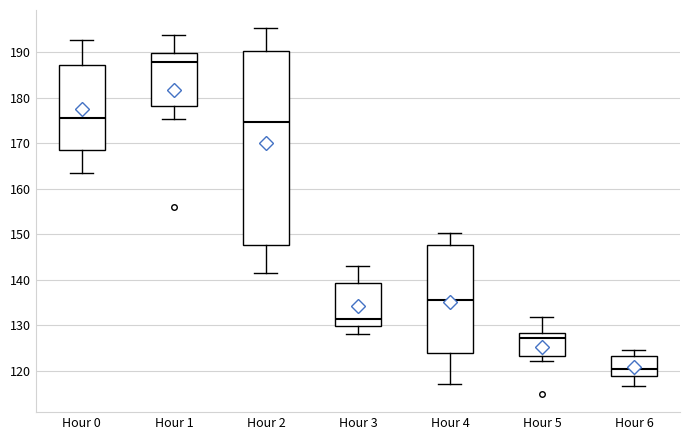

Reading left to right, transcribe this box plot: for each box, give where its median line is, the range the box spans, and where its two whiskers end, as read against the y-axis. The values are not printed on the chart, so give them approximately, as read against the axis.

Hour 0: median 176, box 168 to 187, whiskers 163 to 193
Hour 1: median 188, box 178 to 190, whiskers 175 to 194
Hour 2: median 175, box 148 to 190, whiskers 141 to 195
Hour 3: median 131, box 130 to 139, whiskers 128 to 143
Hour 4: median 136, box 124 to 148, whiskers 117 to 150
Hour 5: median 127, box 123 to 128, whiskers 122 to 132
Hour 6: median 120, box 119 to 123, whiskers 117 to 125